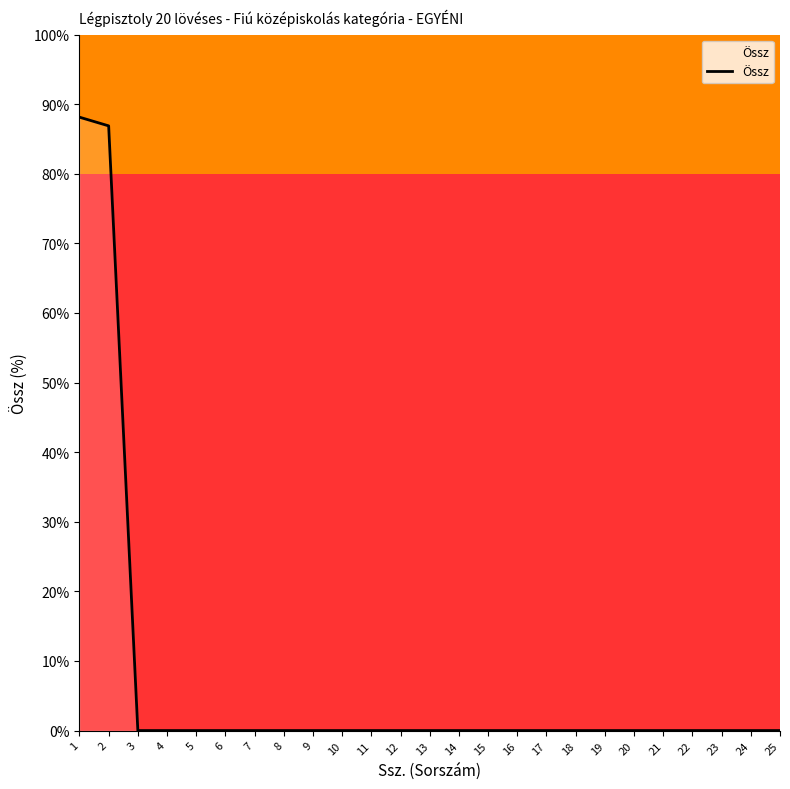

How many series are shown in this chart?

1